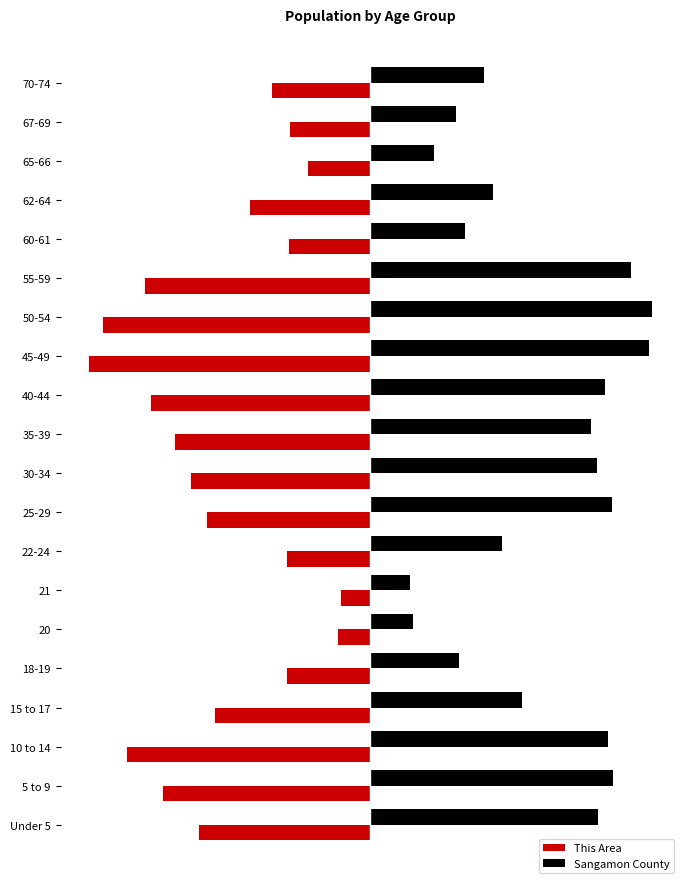

What are all the series names shown in the legend?

This Area, Sangamon County